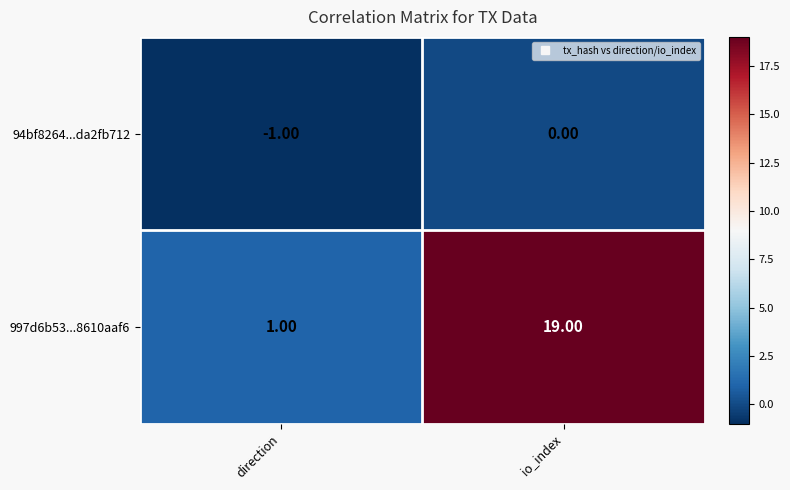

What is the average value of the 997d6b53...8610aaf6 series?

10